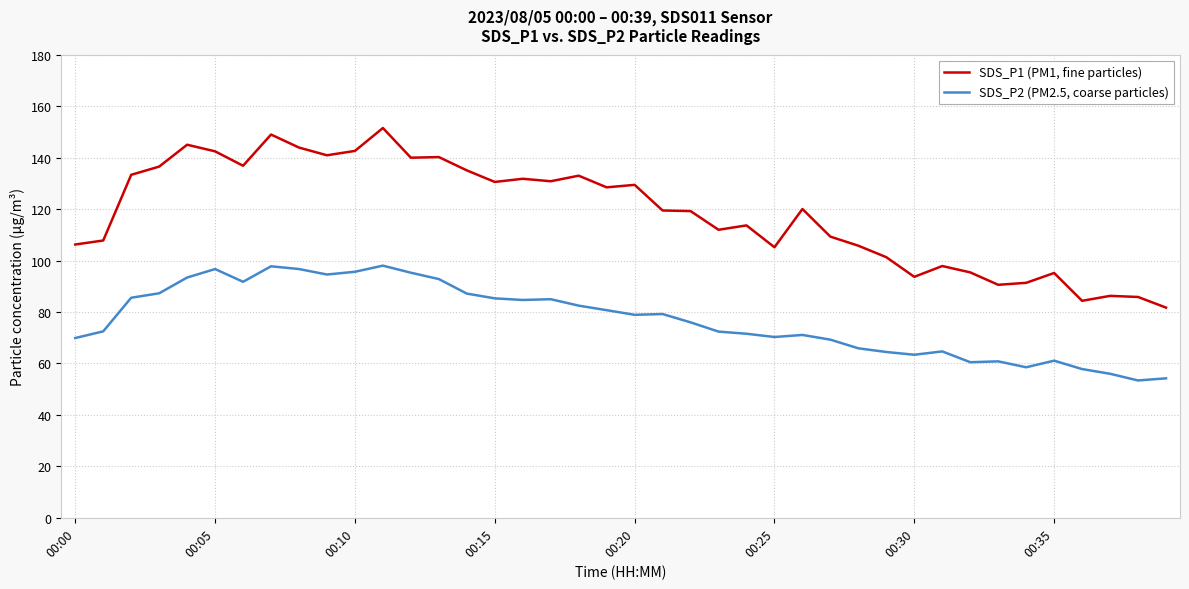

Which series has the widest spread of values?

SDS_P1 (PM1, fine particles)